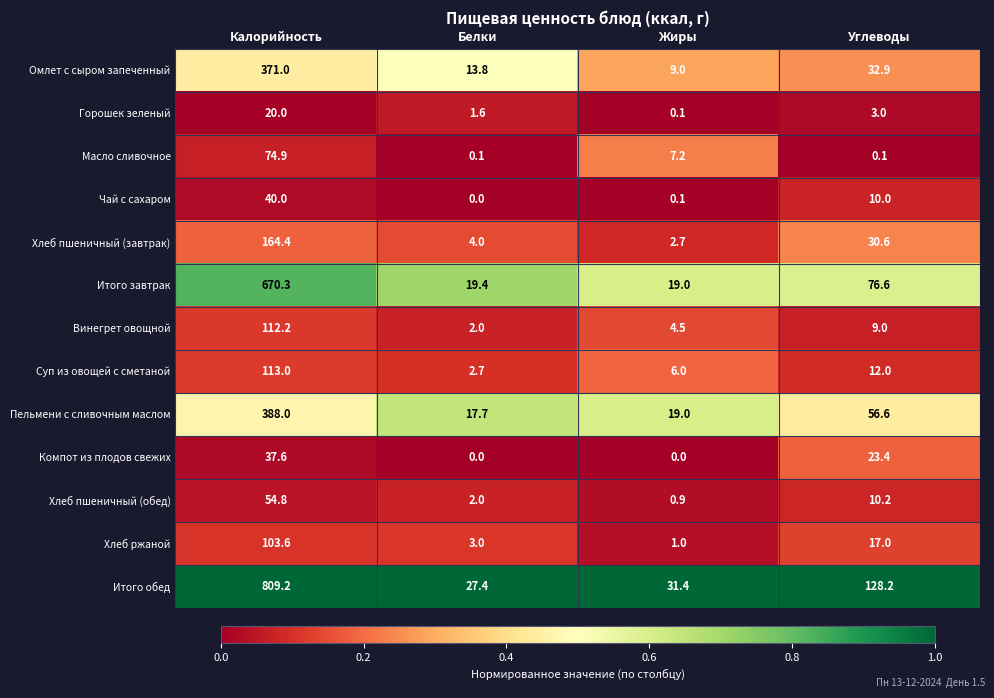

At which label does Омлет с сыром запеченный first exceed 32?

Калорийность